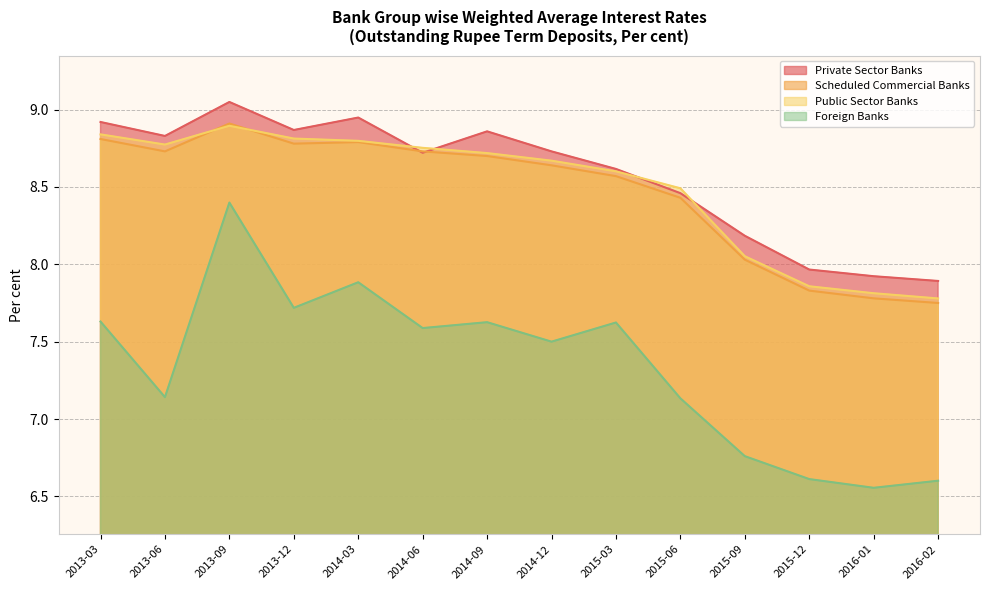

How many data points in Private Sector Banks are less than 8?

3